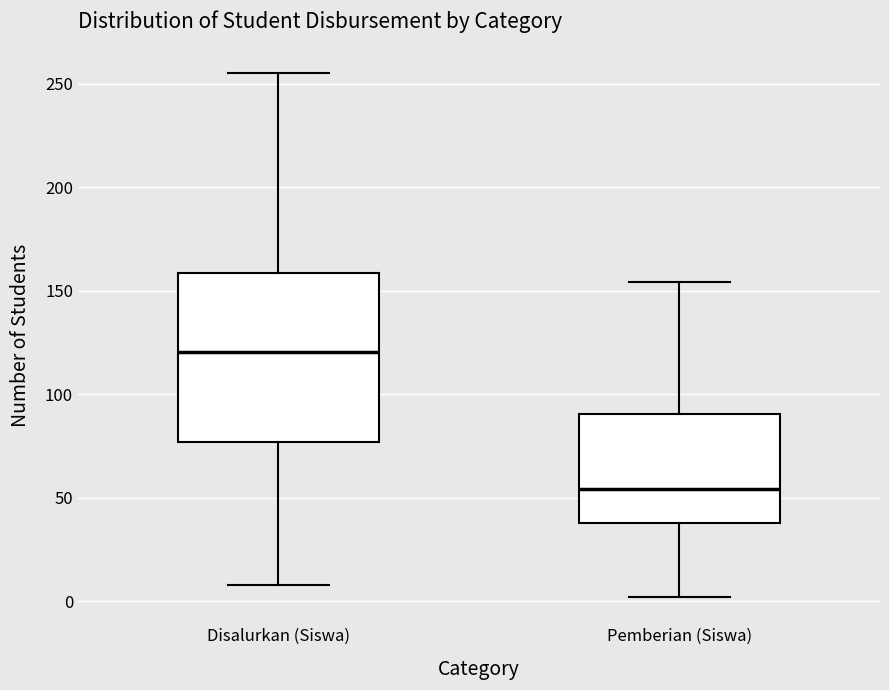

Which box has the lowest median line?

Pemberian (Siswa)